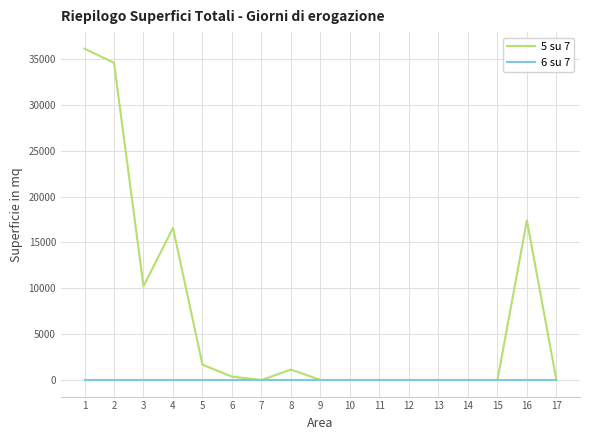

Is this an area chart (filled region under the line)?

No